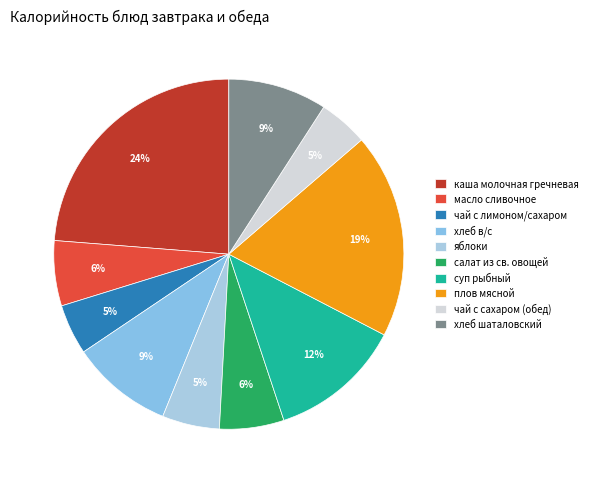

To the nearest percent, what is the average slice percentage?

10%